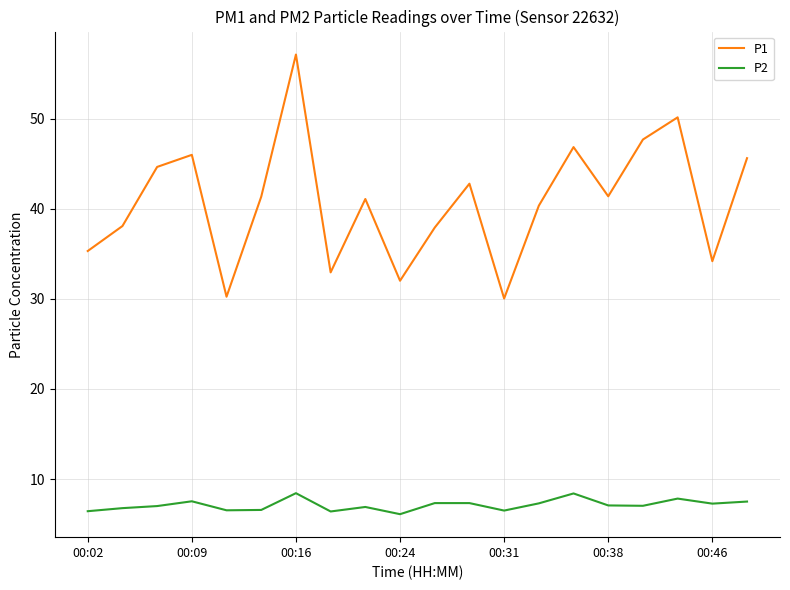

True or false: P1 and P2 cross at least once.

False